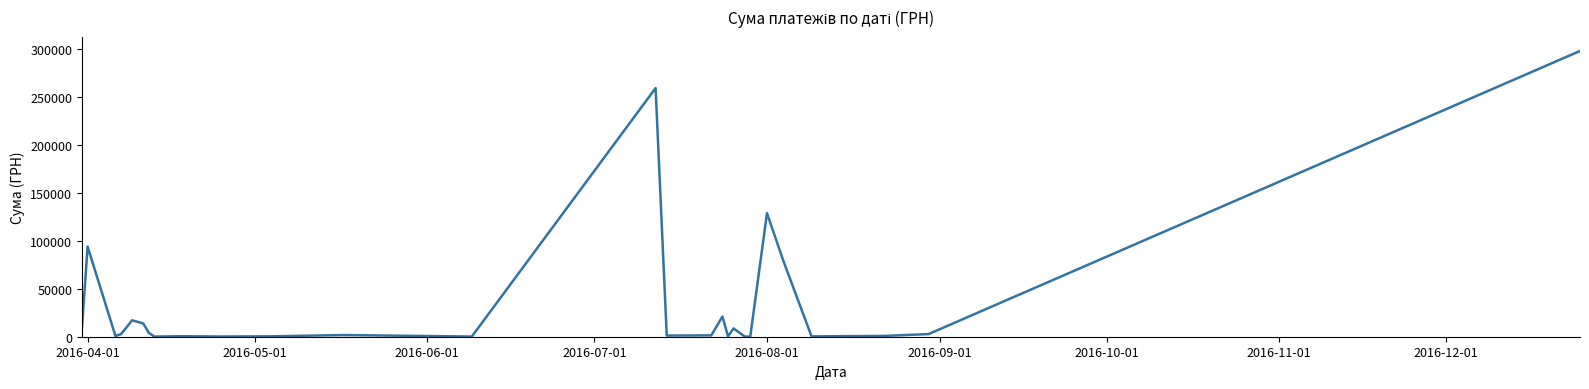

What is the maximum value shown in the chart?

297743.9